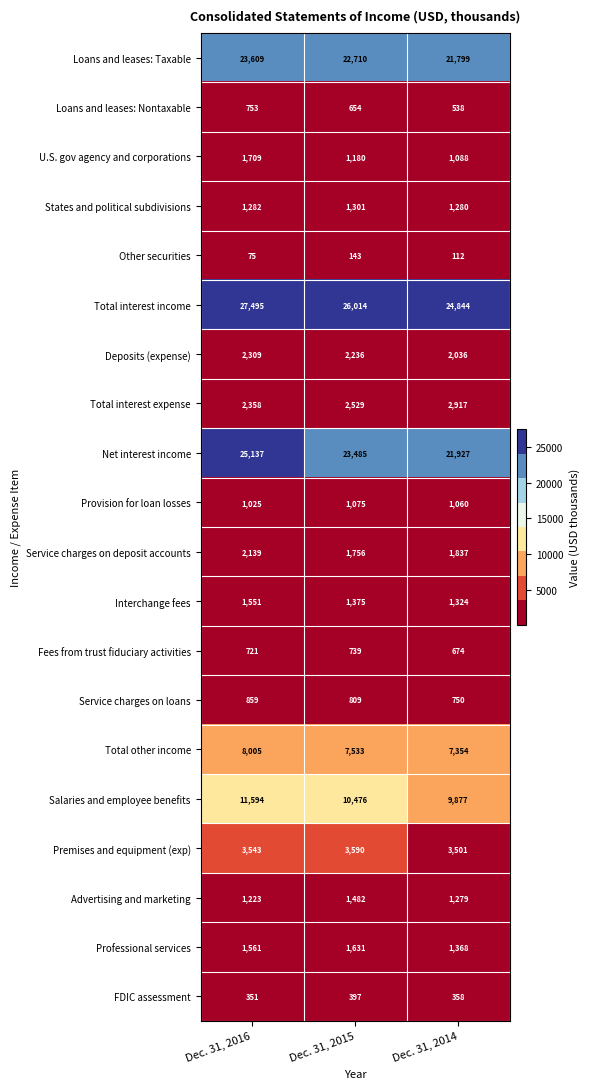

What is the spread (max minus min) of values at Dec. 31, 2015?

25871